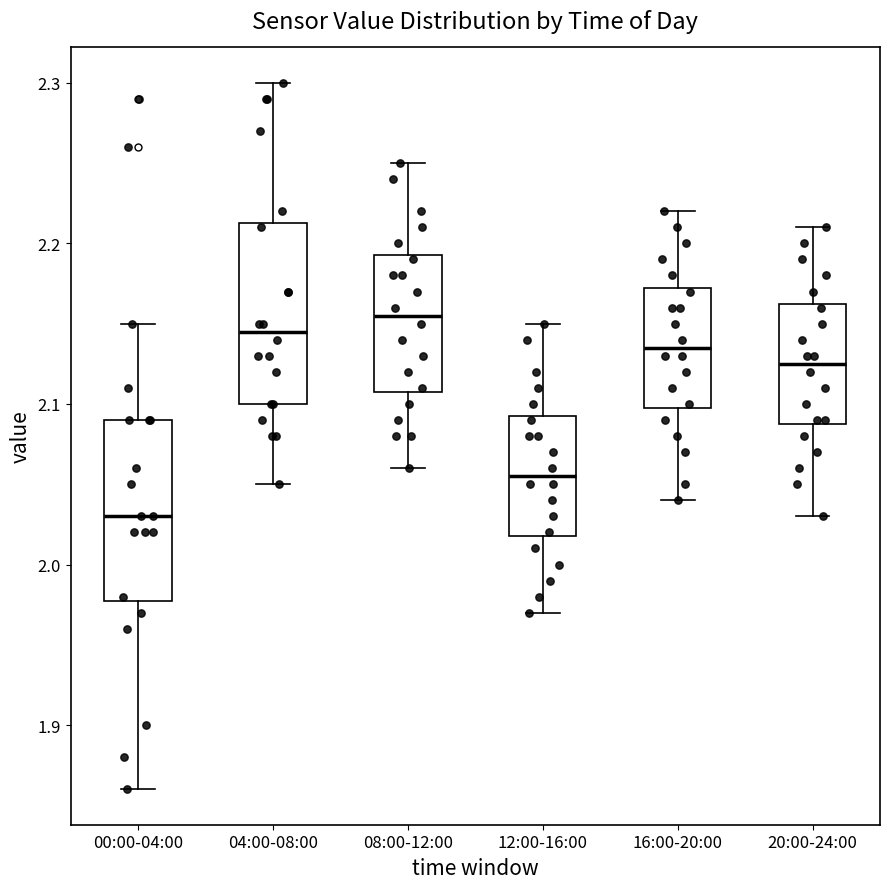

Reading left to right, read every box against the y-axis: the position of its median line, the range the box covers, and the ends of its whiskers. The values are not printed on the chart, so give them approximately, as read against the axis.

00:00-04:00: median 2.03, box 1.98 to 2.09, whiskers 1.86 to 2.15
04:00-08:00: median 2.15, box 2.10 to 2.21, whiskers 2.05 to 2.30
08:00-12:00: median 2.16, box 2.11 to 2.19, whiskers 2.06 to 2.25
12:00-16:00: median 2.06, box 2.02 to 2.09, whiskers 1.97 to 2.15
16:00-20:00: median 2.14, box 2.10 to 2.17, whiskers 2.04 to 2.22
20:00-24:00: median 2.13, box 2.09 to 2.16, whiskers 2.03 to 2.21